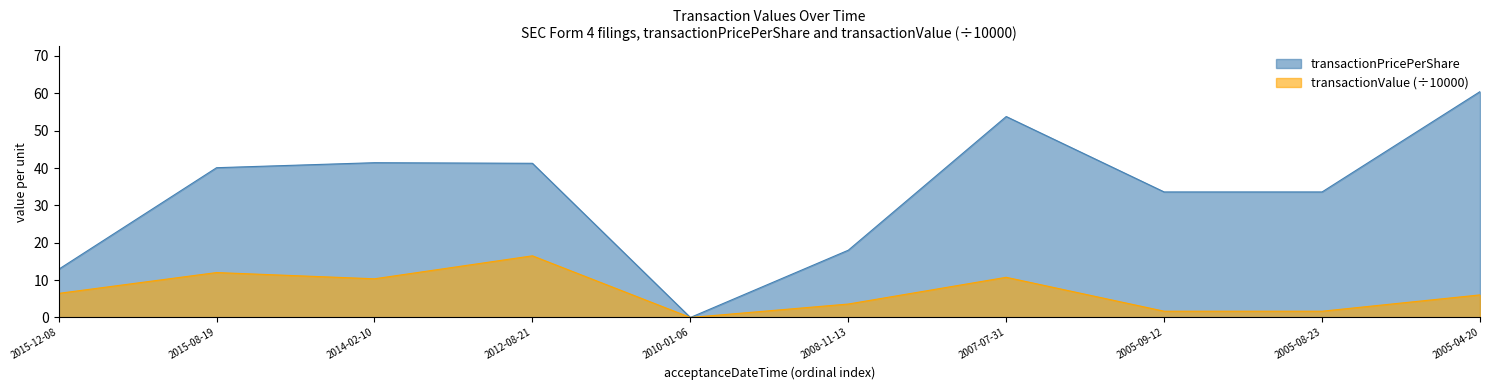

At which label does transactionPricePerShare reach its peak?

2005-04-20